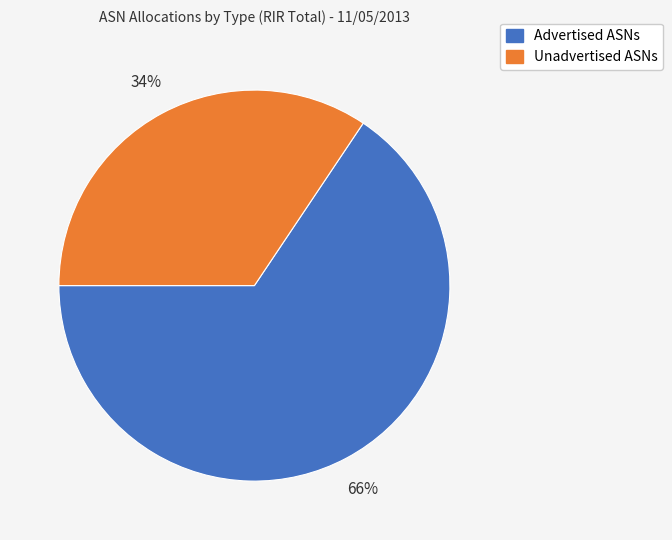

To the nearest percent, what percentage of the pie is Unadvertised ASNs?

34%